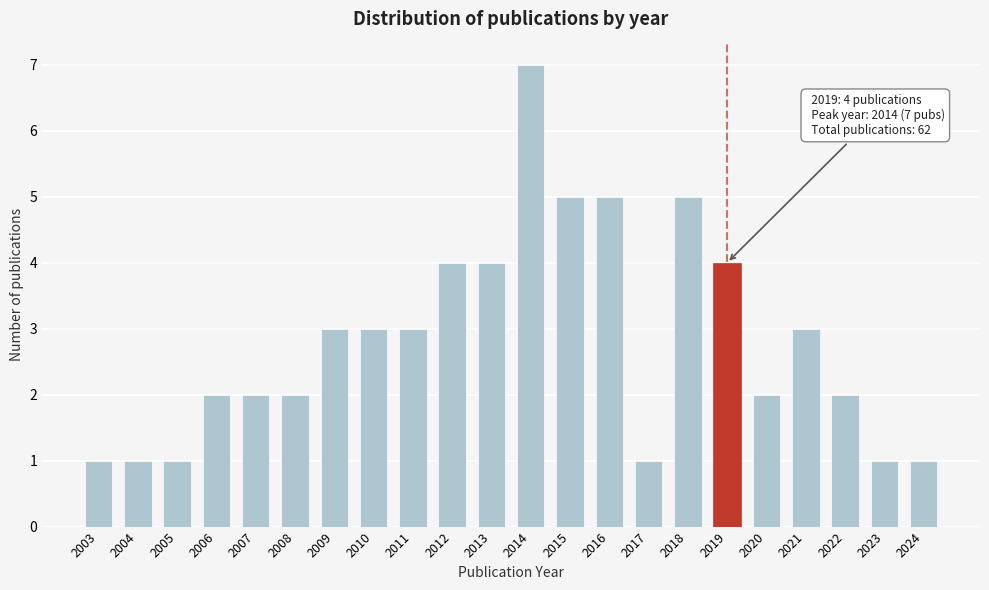

Reading left to right, transcribe all the data shown in this chart.

2003=1	2004=1	2005=1	2006=2	2007=2	2008=2	2009=3	2010=3	2011=3	2012=4	2013=4	2014=7	2015=5	2016=5	2017=1	2018=5	2019=4	2020=2	2021=3	2022=2	2023=1	2024=1